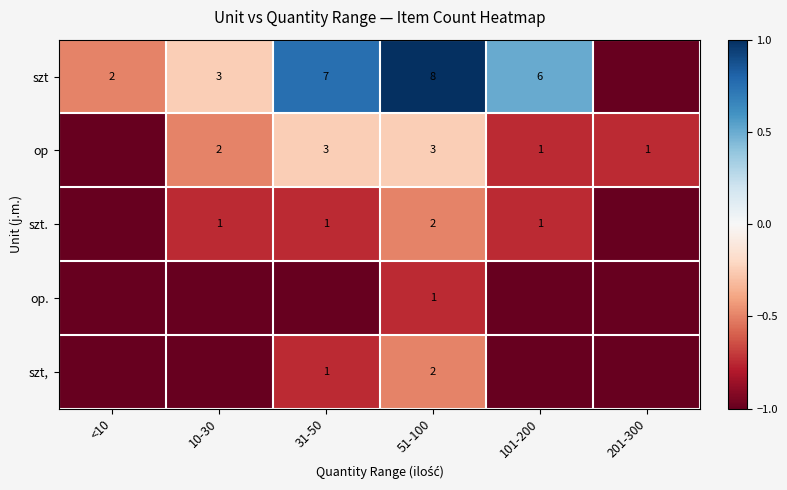

At which category is the sum across all series the highest?

51-100